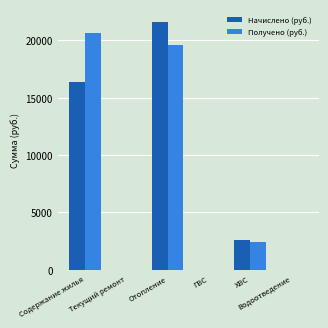

How many groups of bars are there?

6